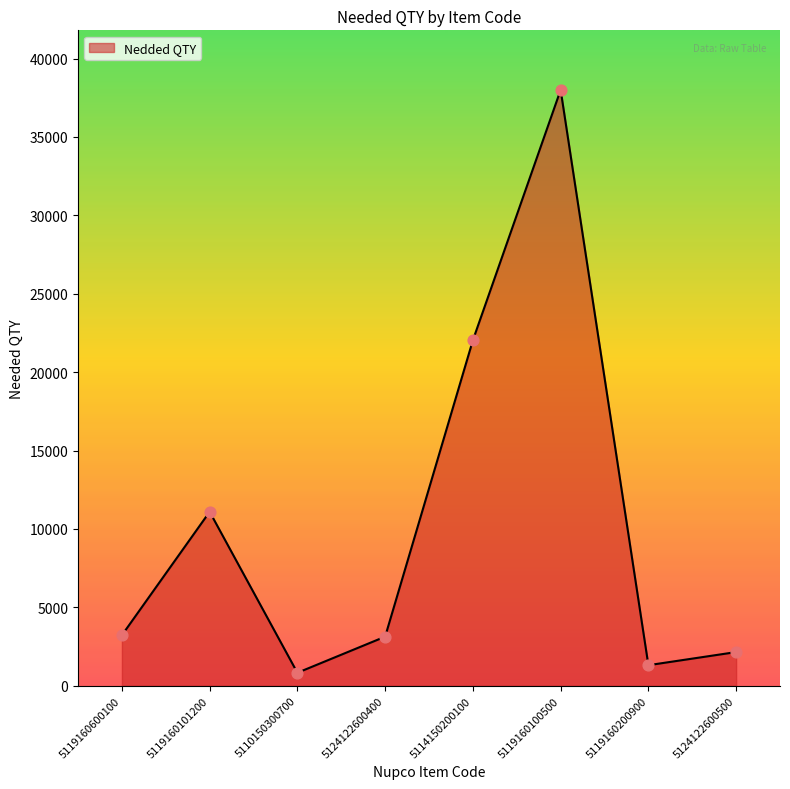

Which has a higher value, 5110150300700 or 5124122600400?

5124122600400